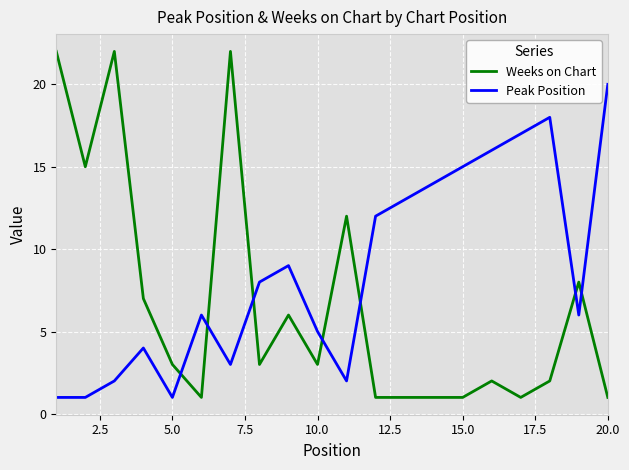

Rank the series by their maximum value, from lowest to highest.

Peak Position, Weeks on Chart